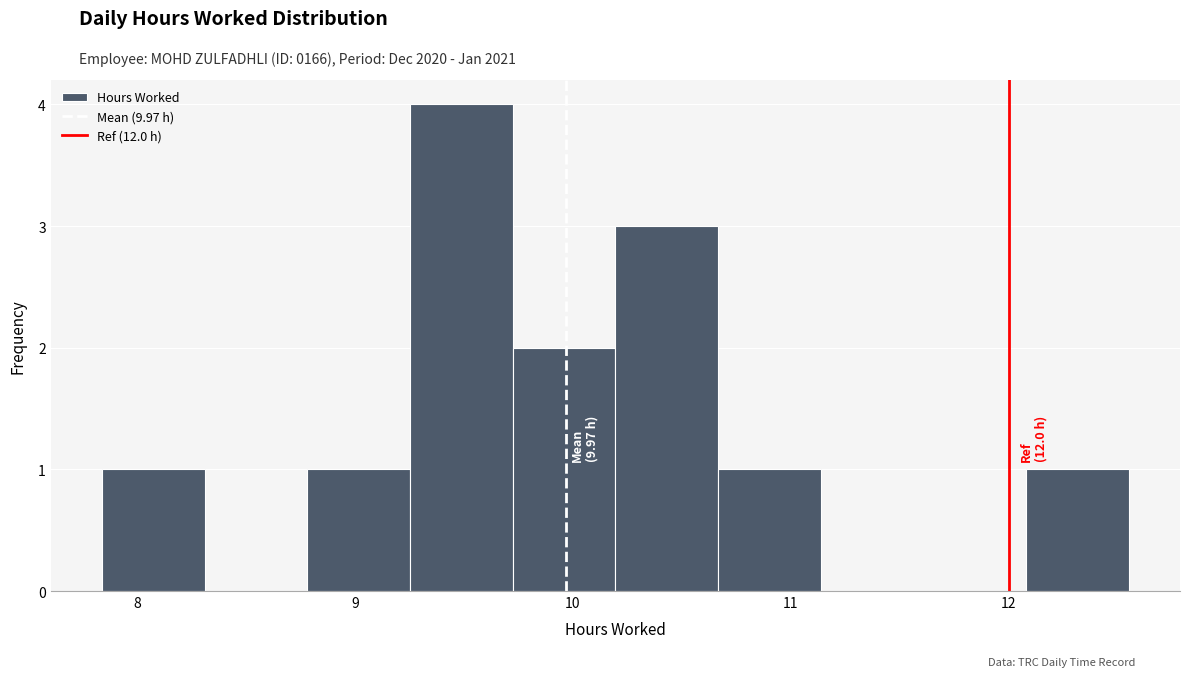

Which range on the x-axis has the tallest bar?

9.3 to 9.7